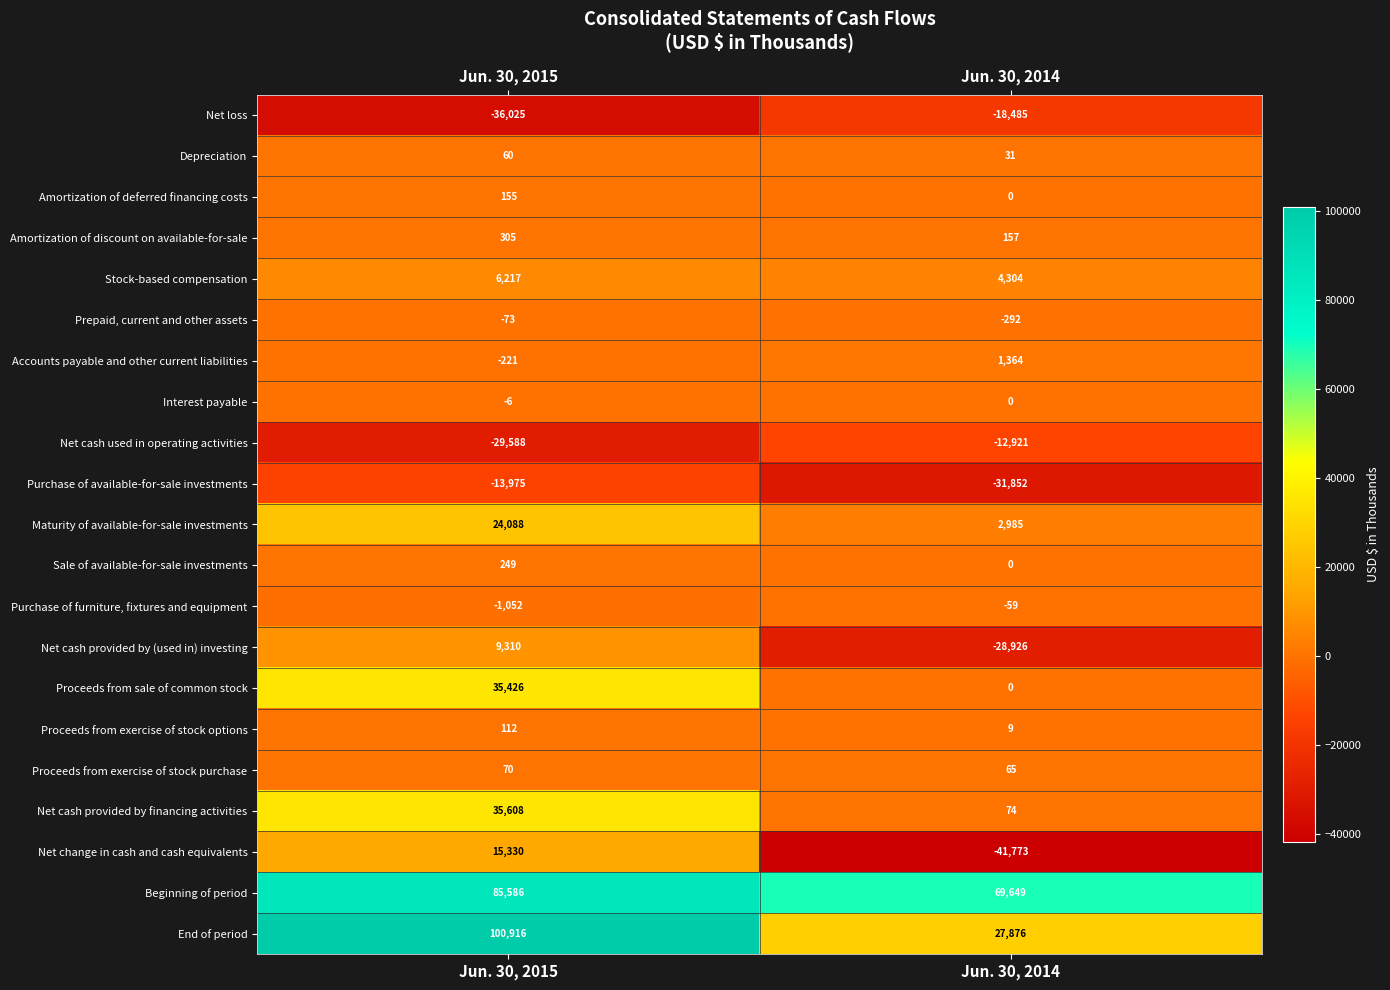

What is the approximate value of Accounts payable and other current liabilities at Jun. 30, 2014?

1364